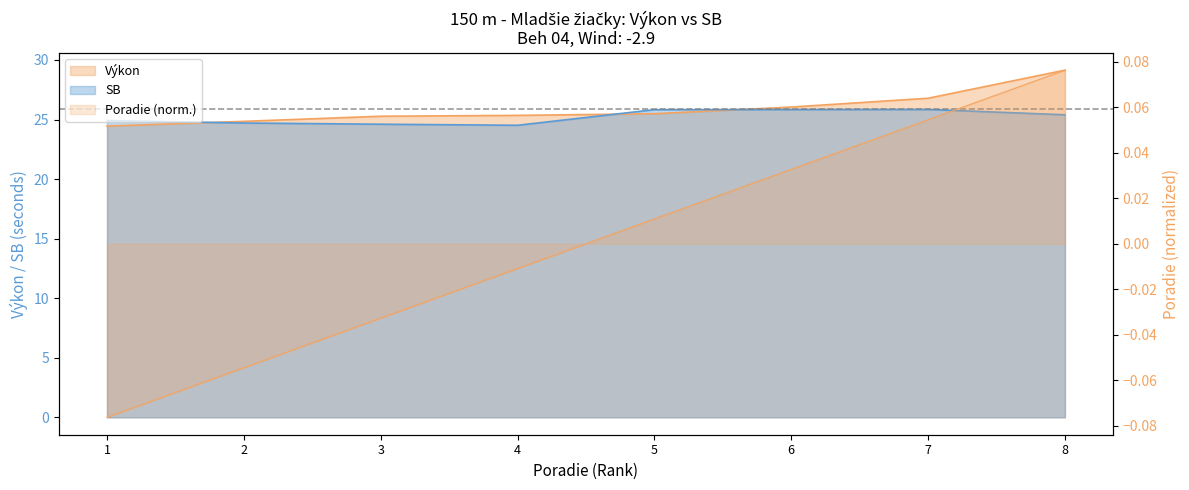

What is the difference between the maximum and minimum values in the Výkon series?

4.7